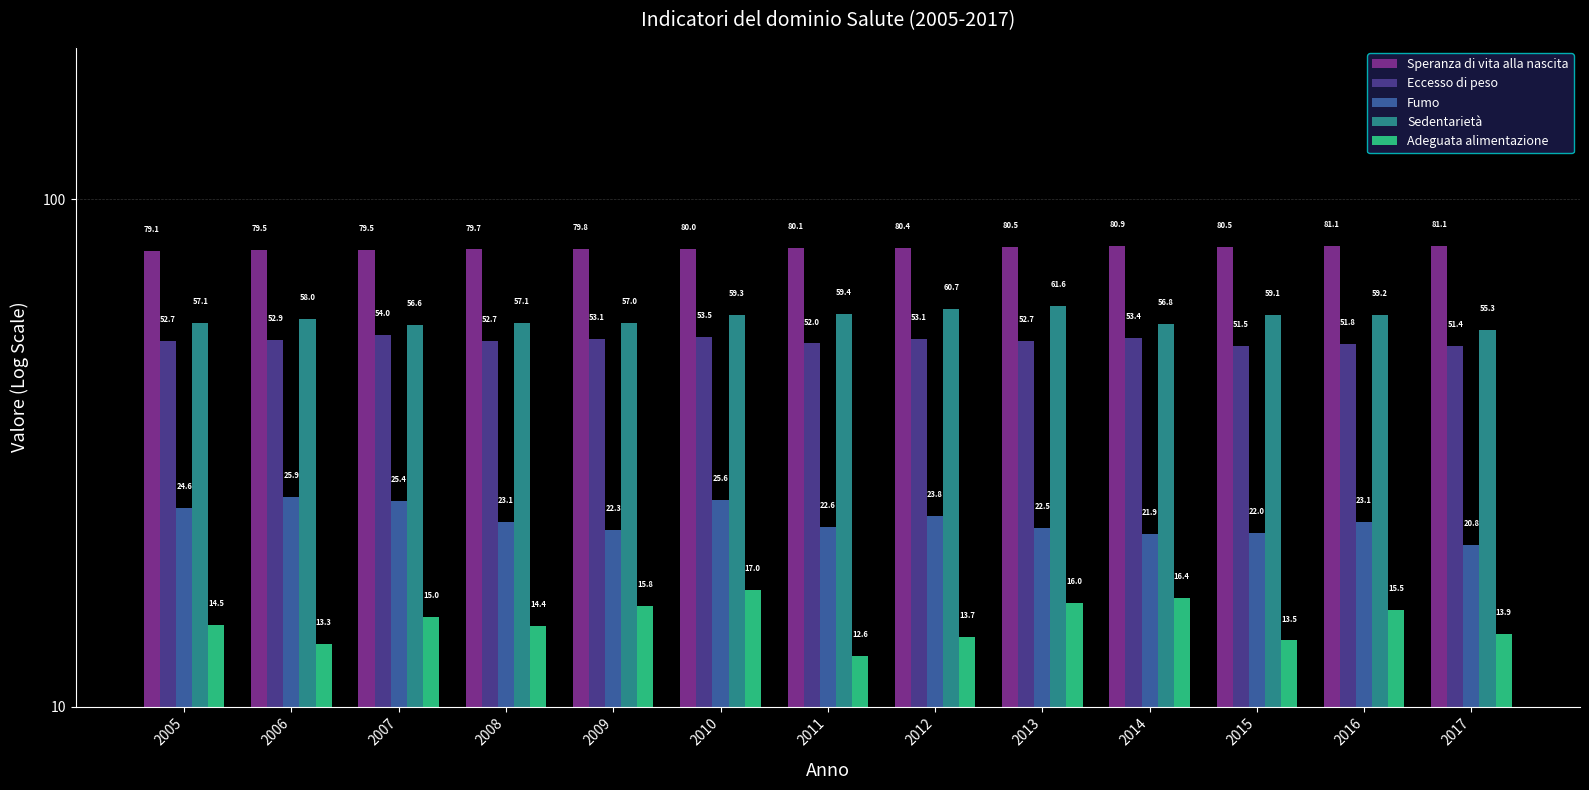

List the labels in order of Fumo value, largest first.

2006, 2010, 2007, 2005, 2012, 2008, 2016, 2011, 2013, 2009, 2015, 2014, 2017